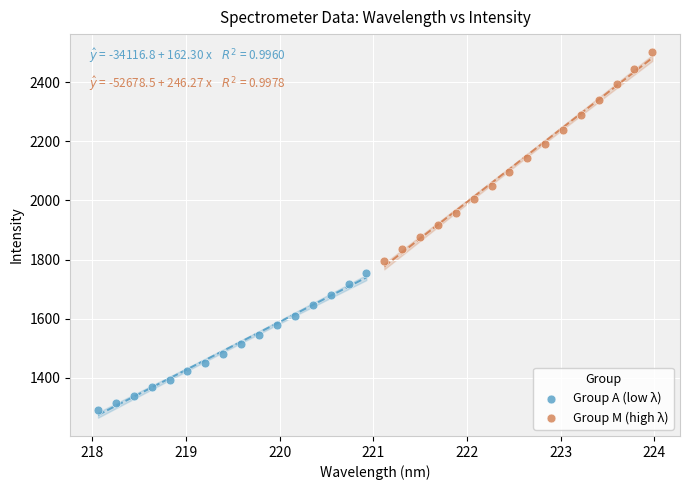

Which series reaches the minimum Y coordinate?

Group A (low λ)